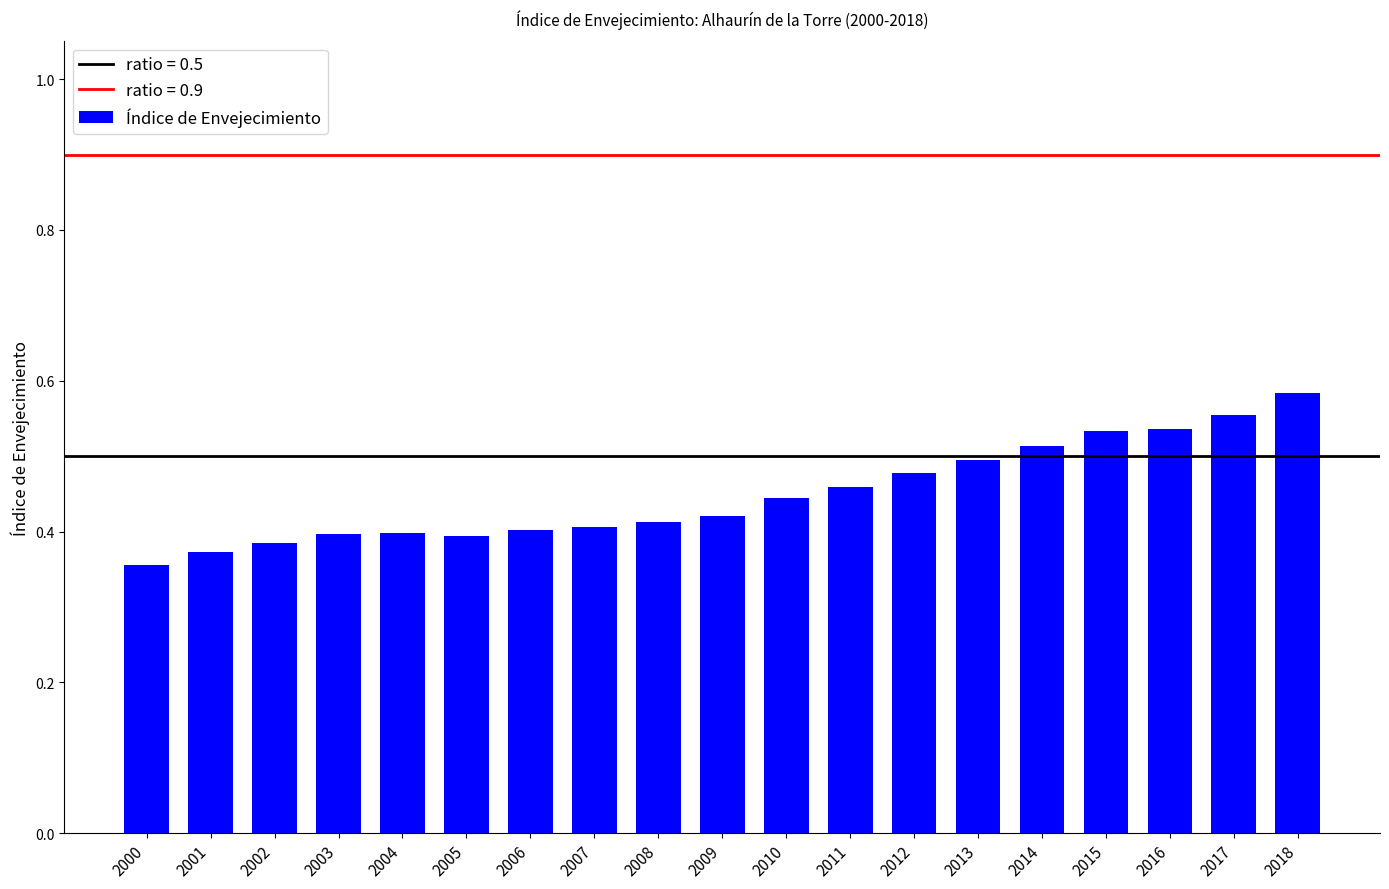

Is it true that the value at 2015 is 0.1?

False